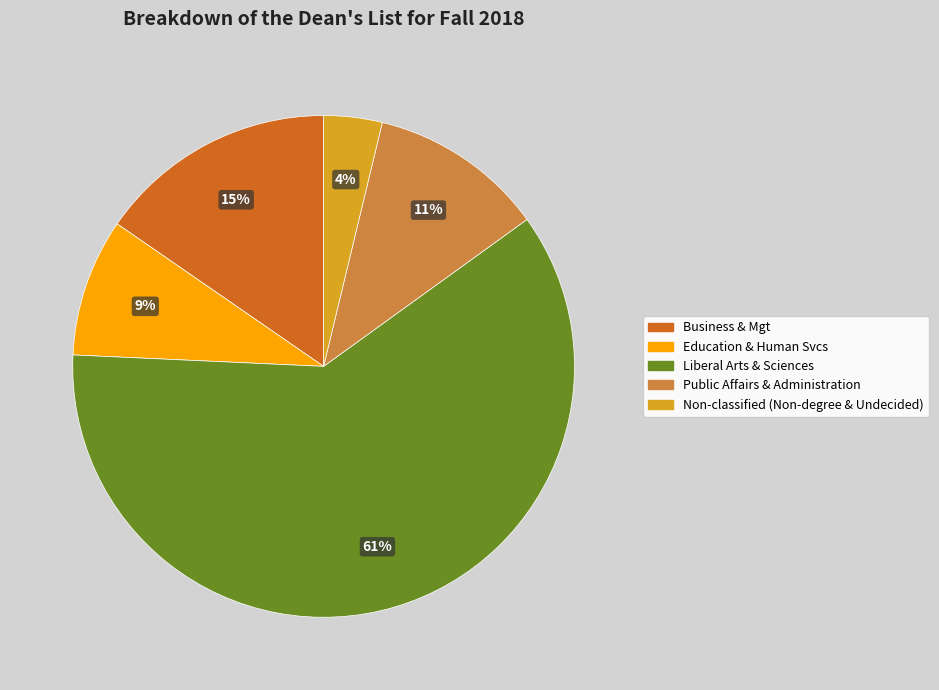

To the nearest percent, what is the difference between the Business & Mgt and Public Affairs & Administration slice percentages?

4%